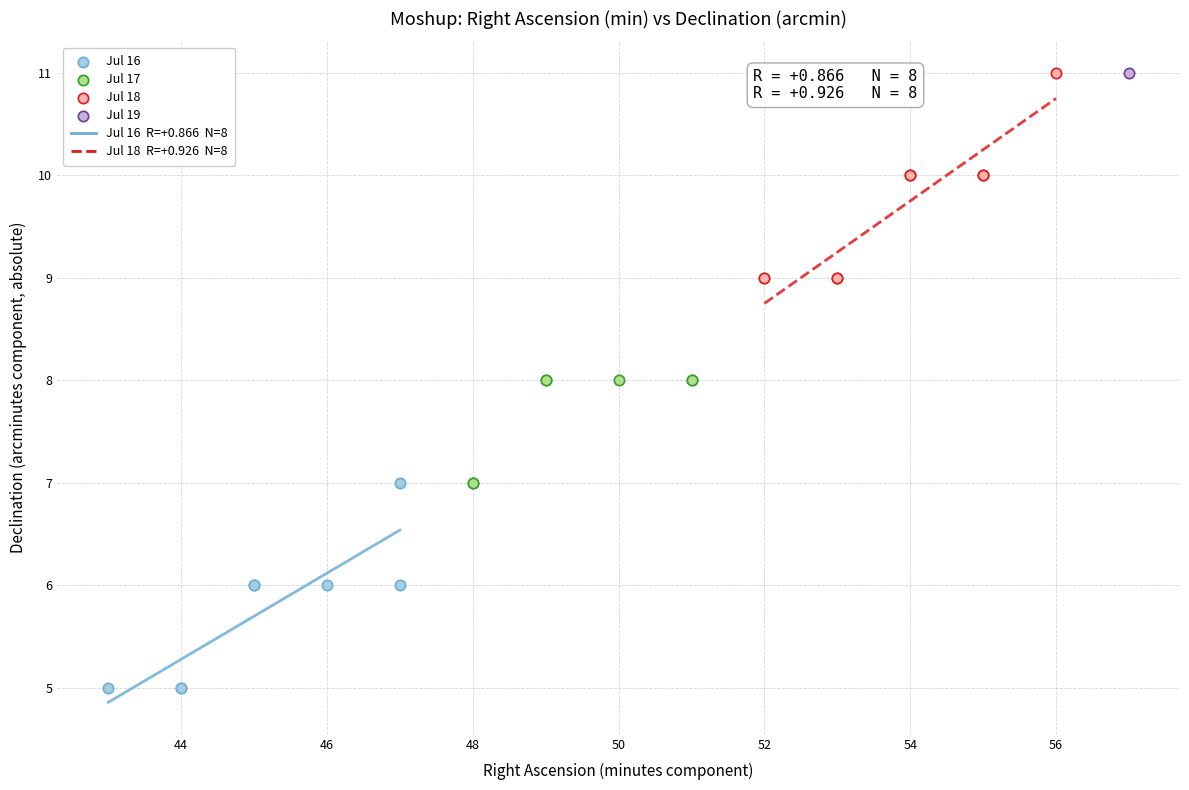

Which series contains the lowest Y value?

Jul 16